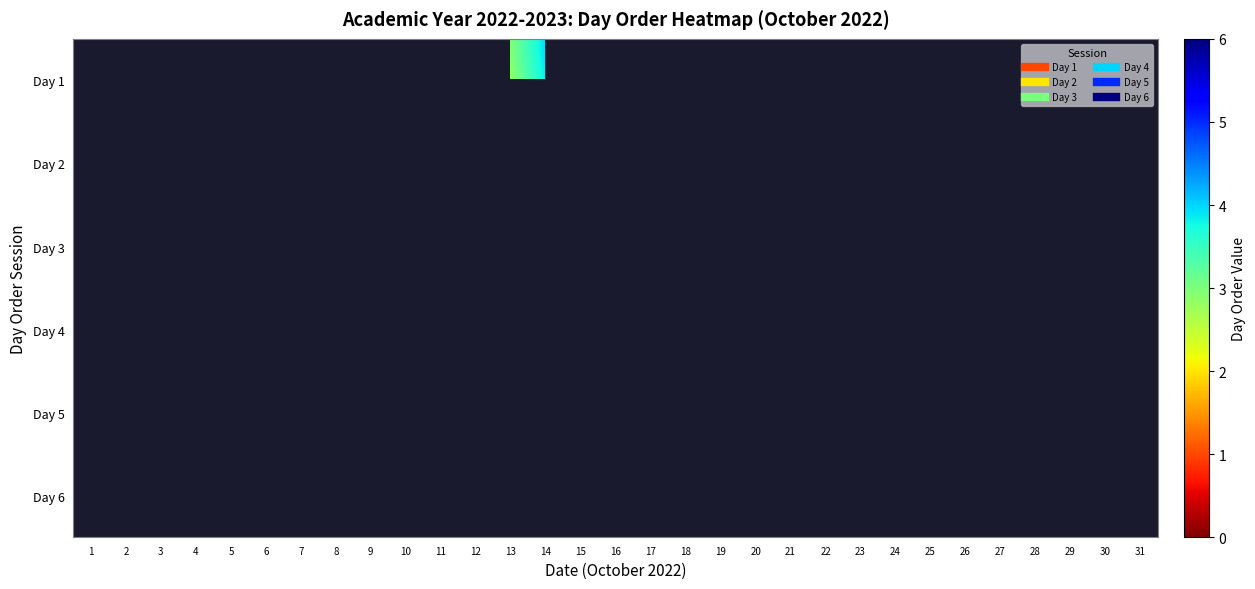

What is the minimum value shown in the chart?

1.0